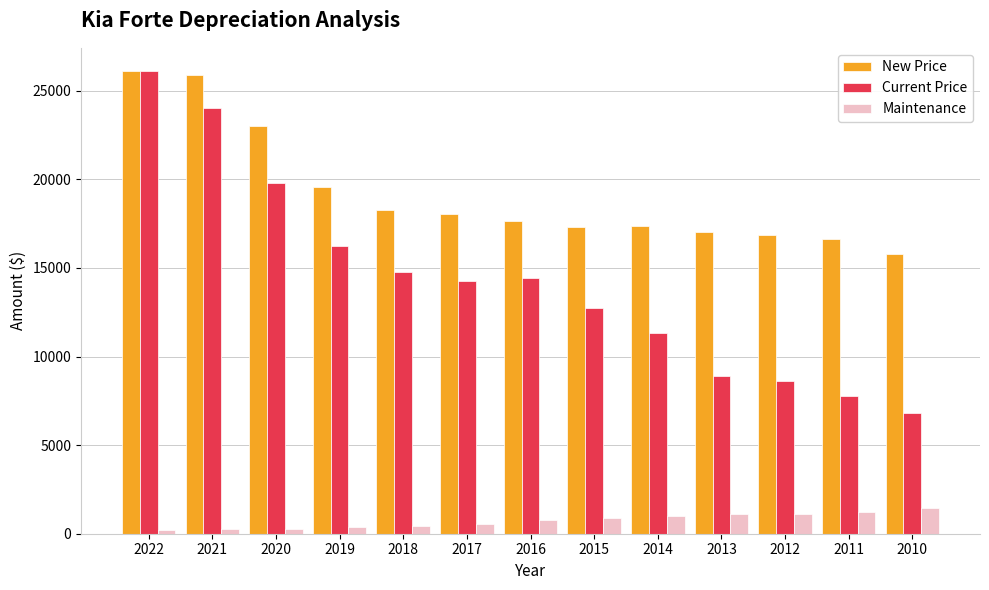

List the series in order of their overall mean, highest first.

New Price, Current Price, Maintenance